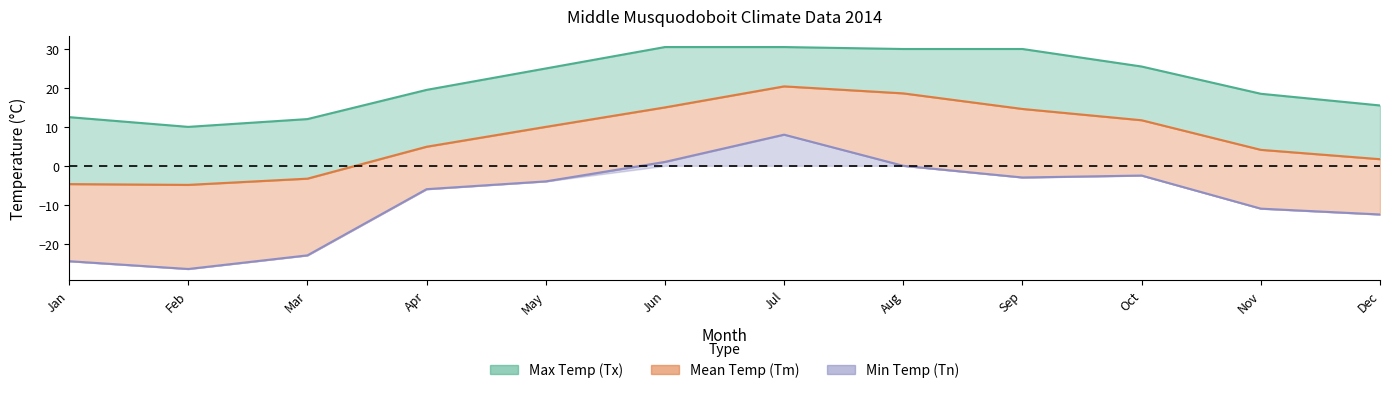

How many lines are shown in the chart?

3